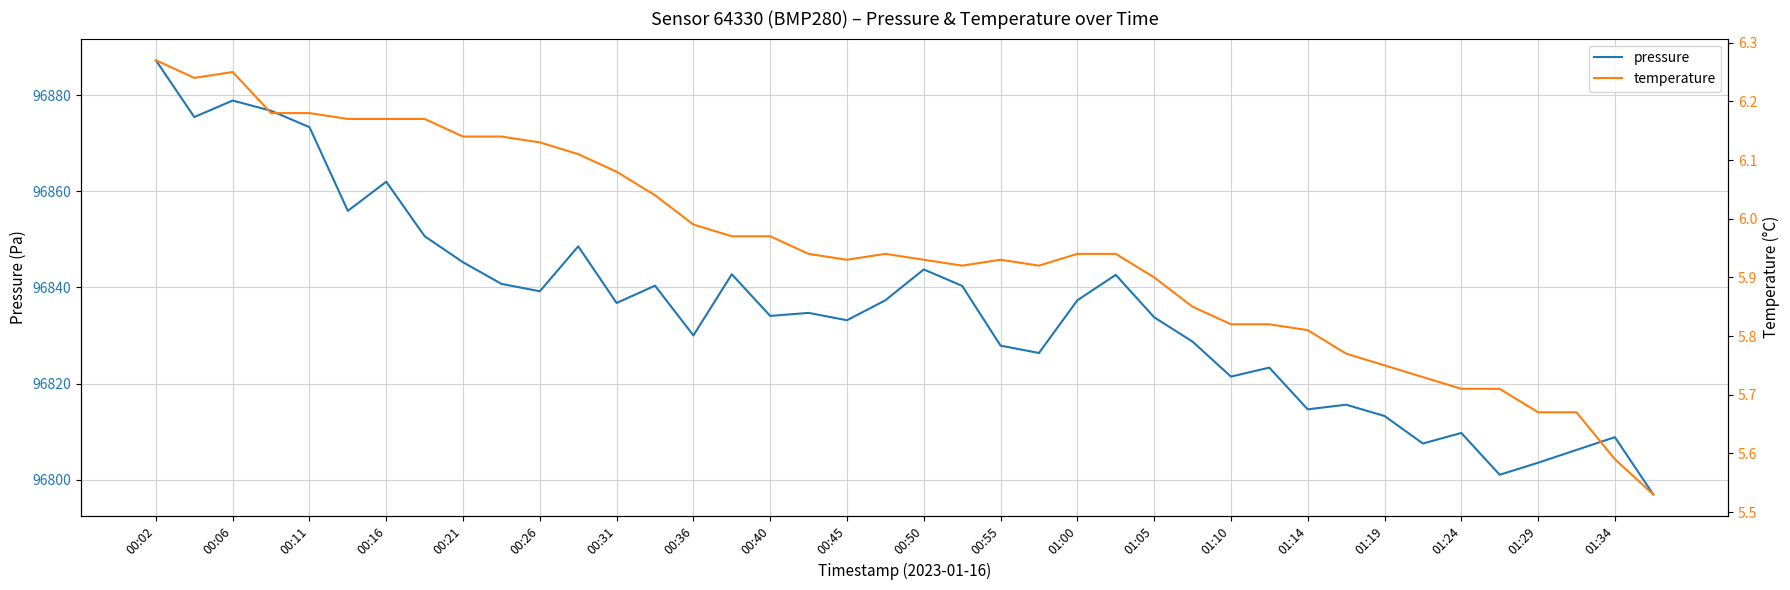

The value of pressure at 01:29 is 96803.6. True or false?

True